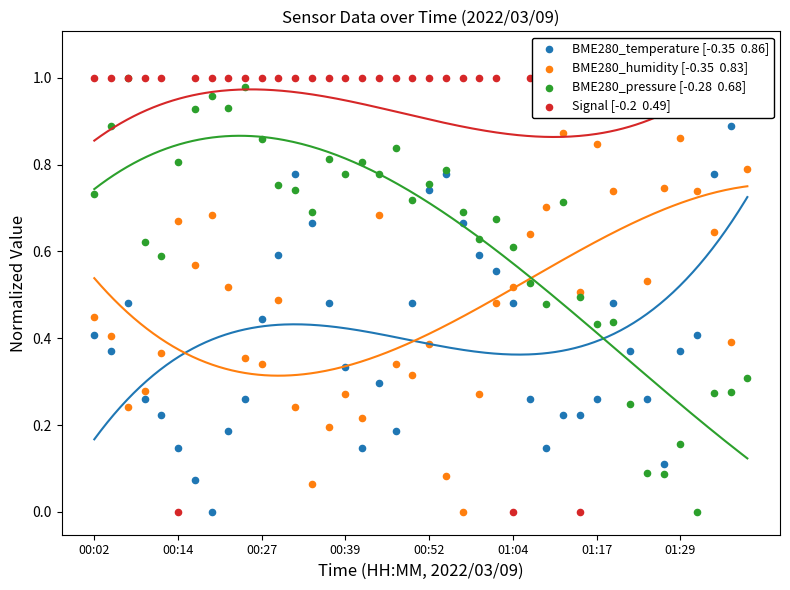

Which series has the widest spread of Y values?

BME280_pressure [-0.28  0.68]